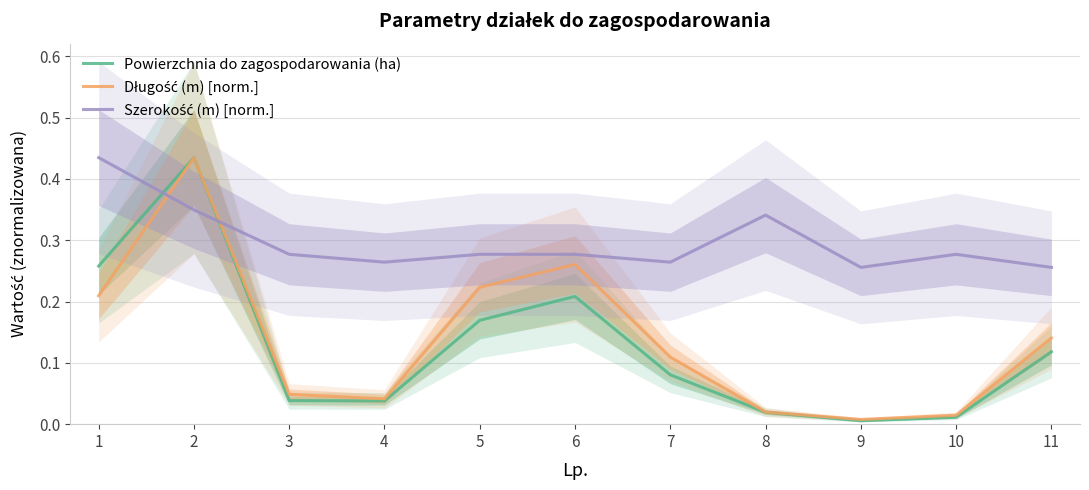

At which label does Długość (m) [norm.] reach its minimum?

9